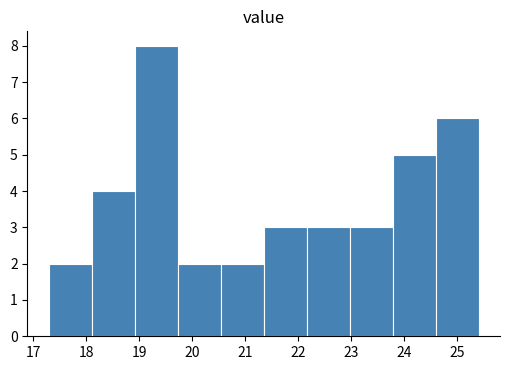

Reading left to right, list every bar in this chart as the range it spans on the x-axis followed by its height. Neither the bar edges nor the heights are printed on the chart, so give them approximately, as read against the axes.

17.30 to 18.11: 2
18.11 to 18.92: 4
18.92 to 19.73: 8
19.73 to 20.54: 2
20.54 to 21.35: 2
21.35 to 22.16: 3
22.16 to 22.97: 3
22.97 to 23.78: 3
23.78 to 24.59: 5
24.59 to 25.40: 6